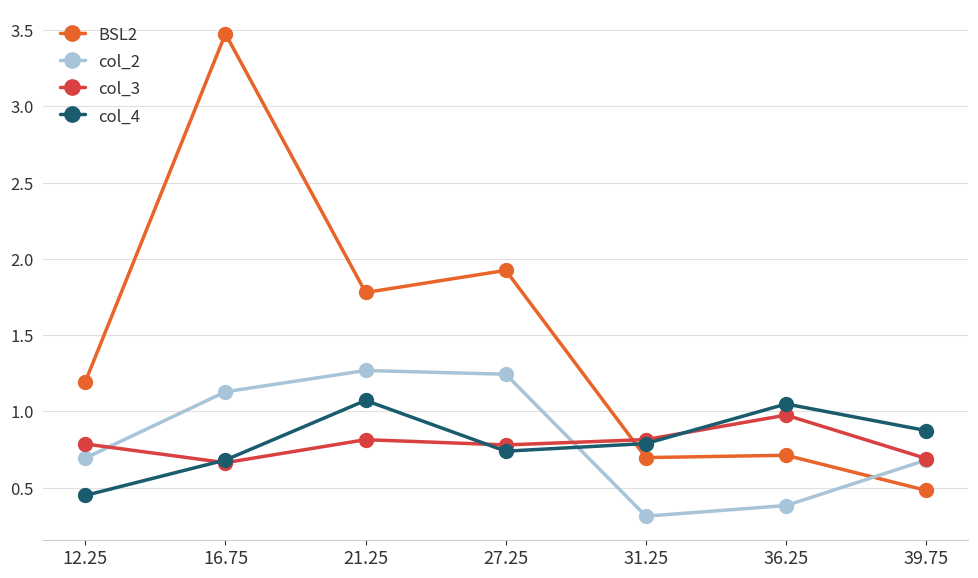

What is the difference between the BSL2 values at 16.75 and 31.25?

2.8